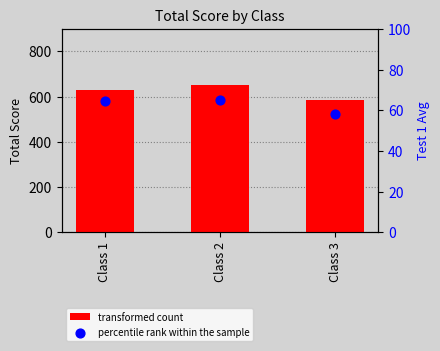

Which series reaches the maximum Y coordinate?

transformed count